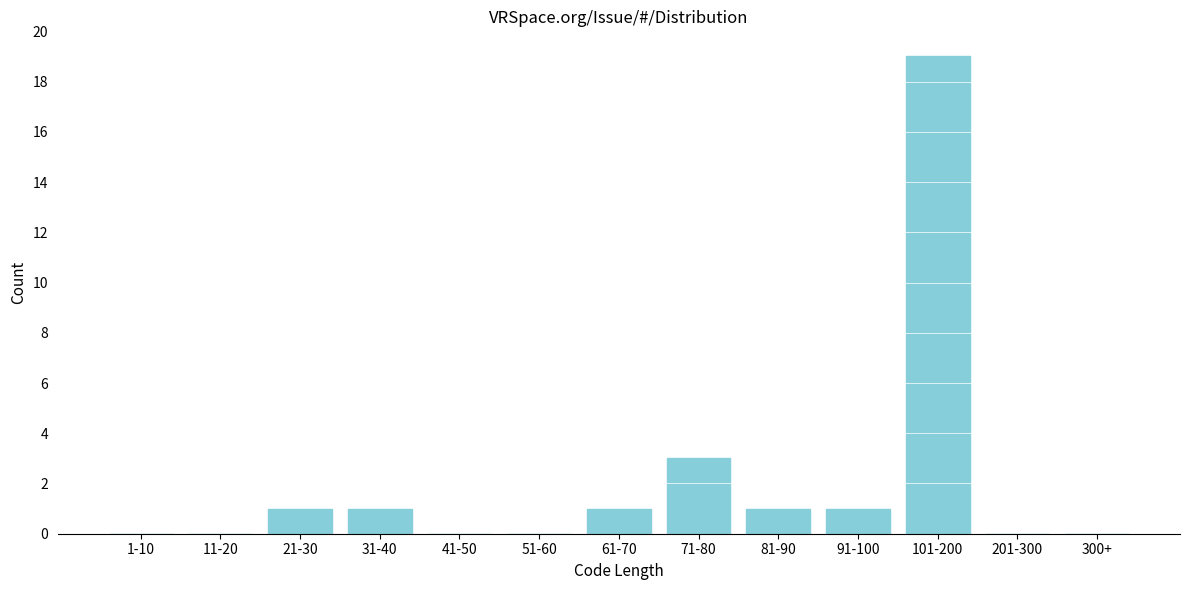

Reading left to right, list all the values displayed in this chart.

1-10=0	11-20=0	21-30=1	31-40=1	41-50=0	51-60=0	61-70=1	71-80=3	81-90=1	91-100=1	101-200=19	201-300=0	300+=0